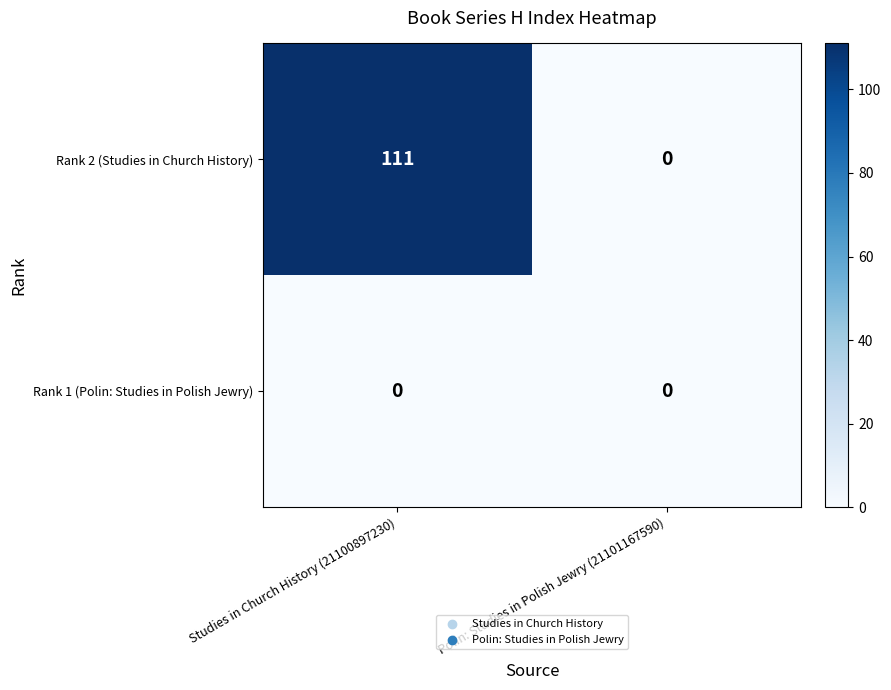

What is the spread (max minus min) of values at Studies in Church History (21100897230)?

111